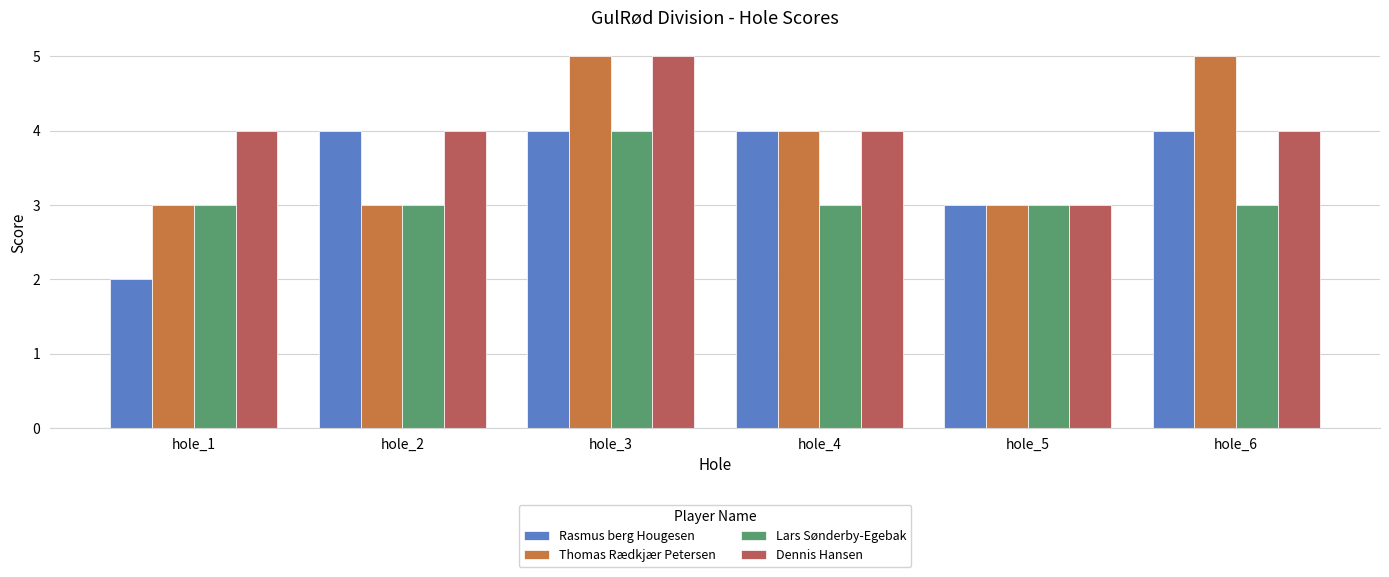

Which series has the largest total across all categories?

Dennis Hansen